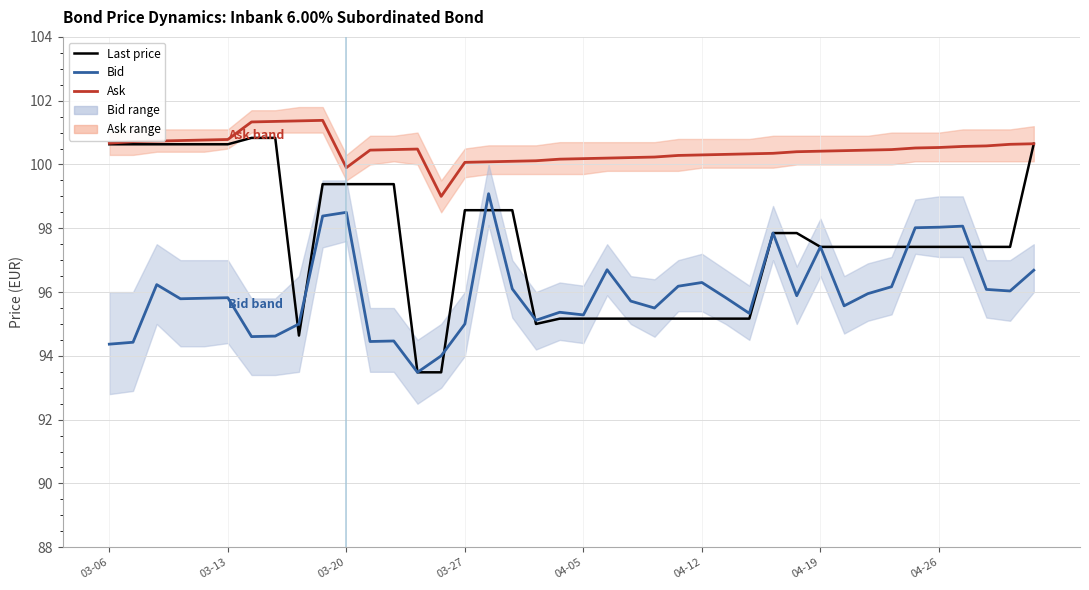

How many times do Last price and Bid cross each other?

8